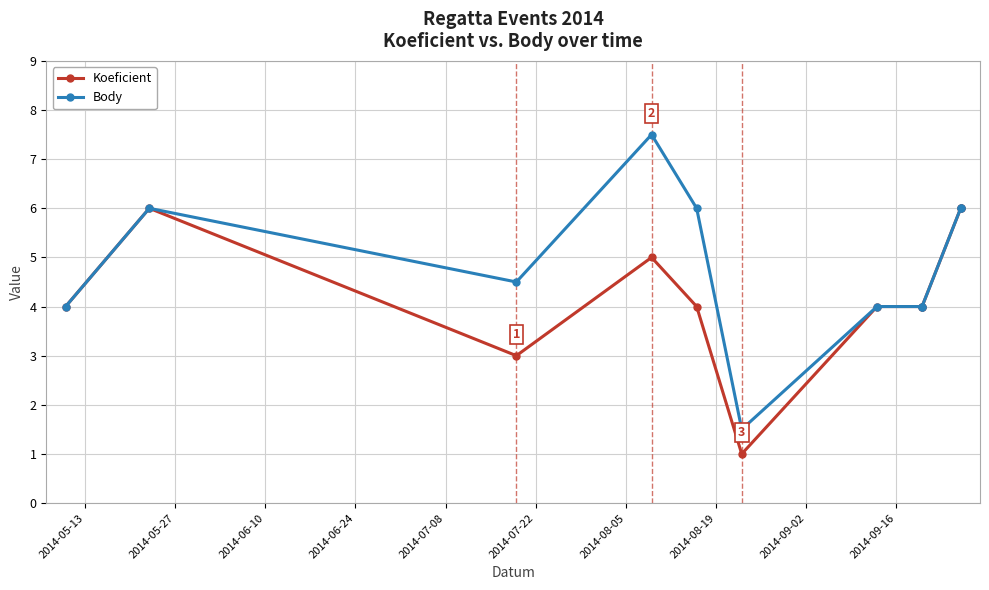

Does the chart display data point markers on the line(s)?

Yes